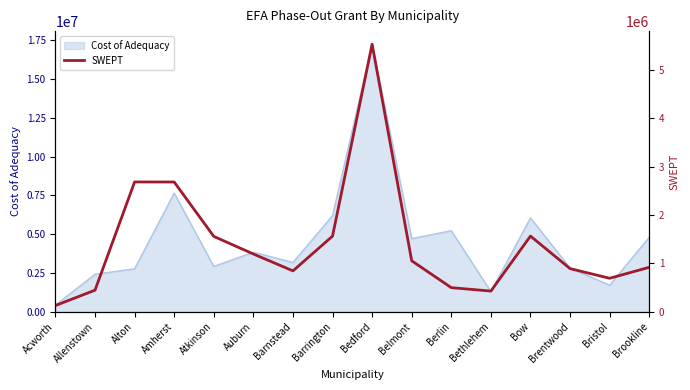

Which category has the lowest value in the Cost of Adequacy series?

Acworth